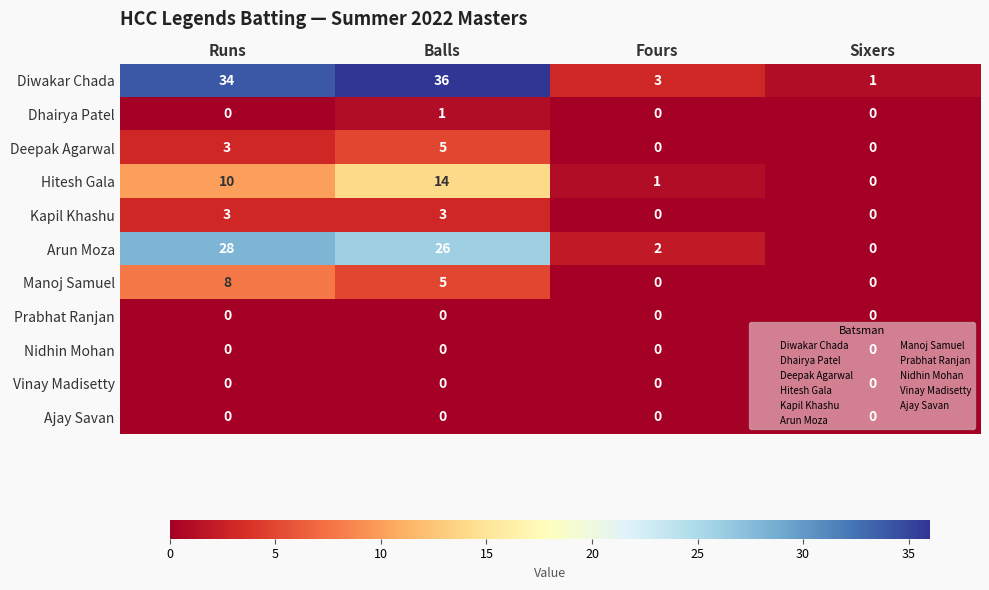

Is it true that Hitesh Gala equals 0 at Sixers?

True